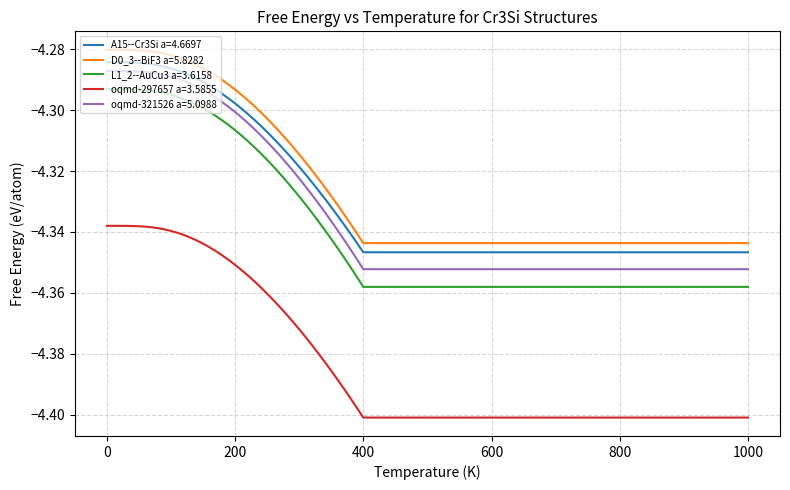

Is this an area chart (filled region under the line)?

No